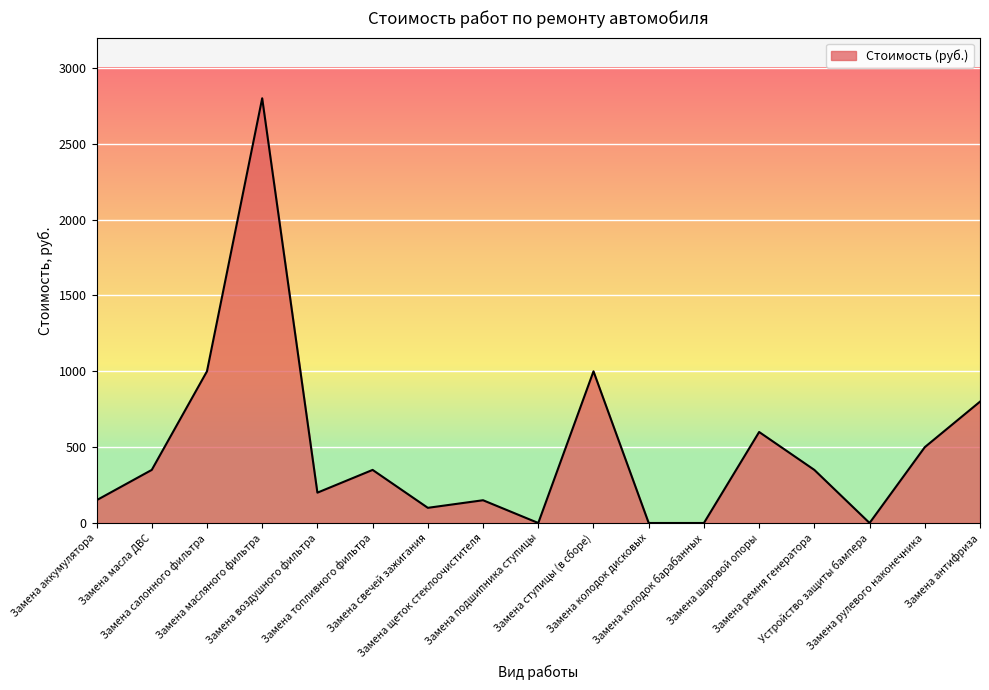

What is the maximum value shown in the chart?

2800